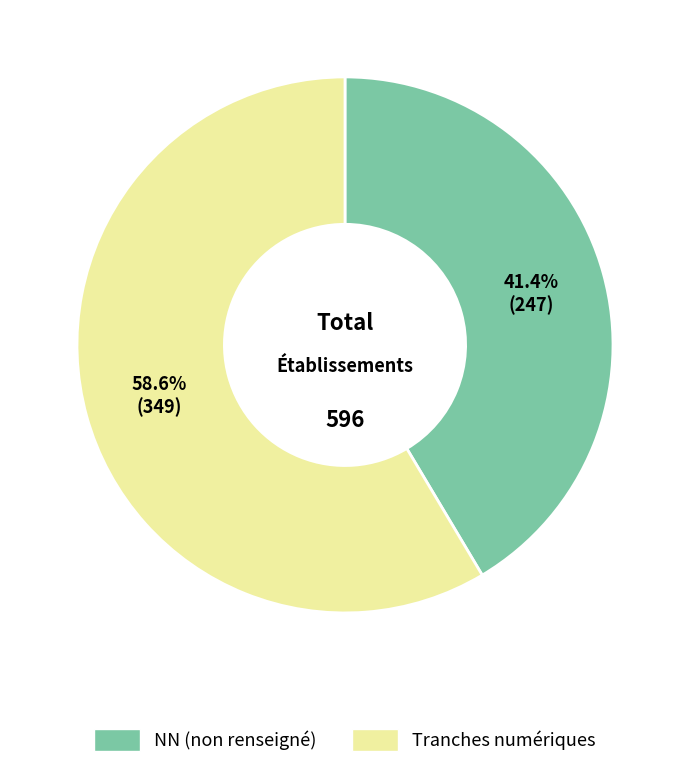

Is there a majority slice in this chart?

Yes